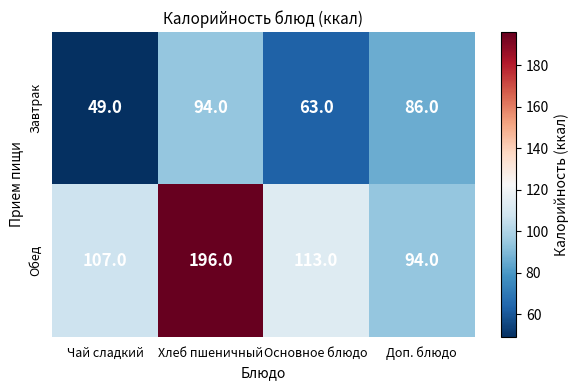

At which category does the chart reach its minimum across all series?

Чай сладкий